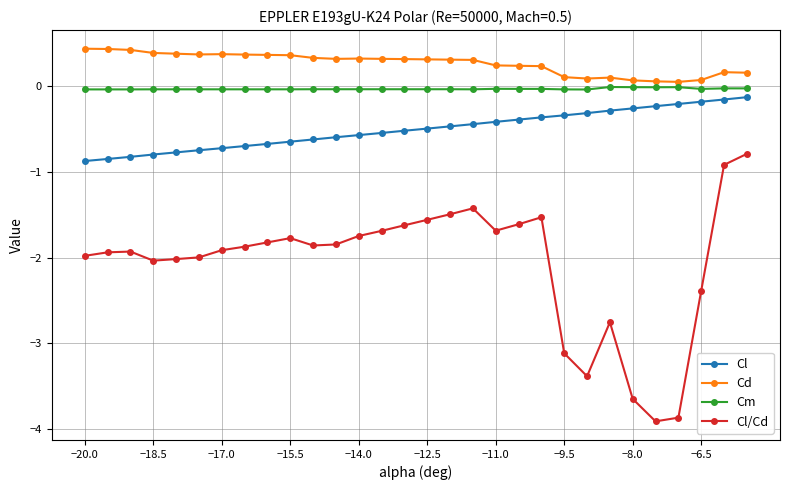

What is the average value of the Cl/Cd series?

-2.1